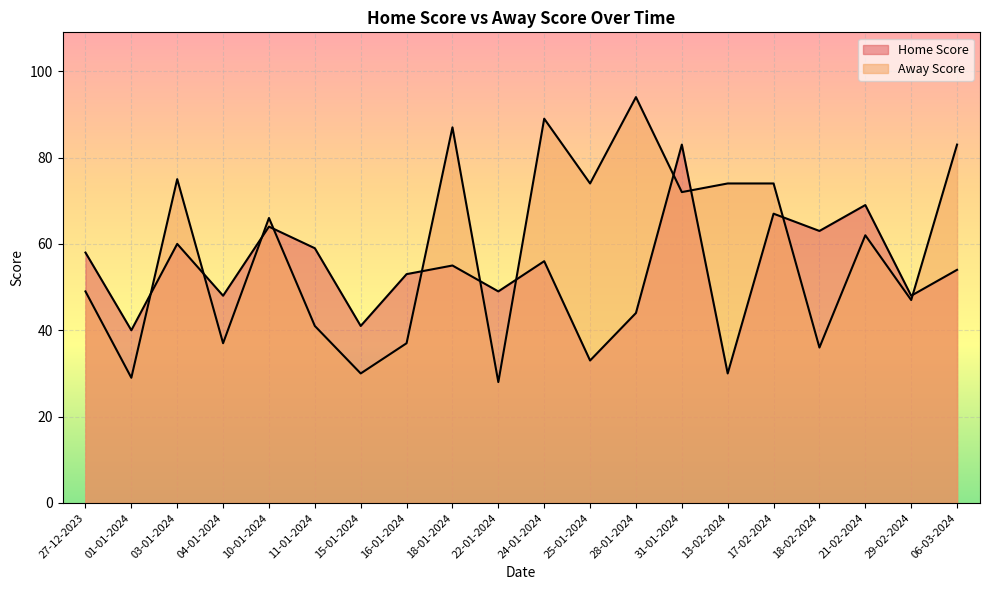

What is the total value across all series at 18-01-2024?

142